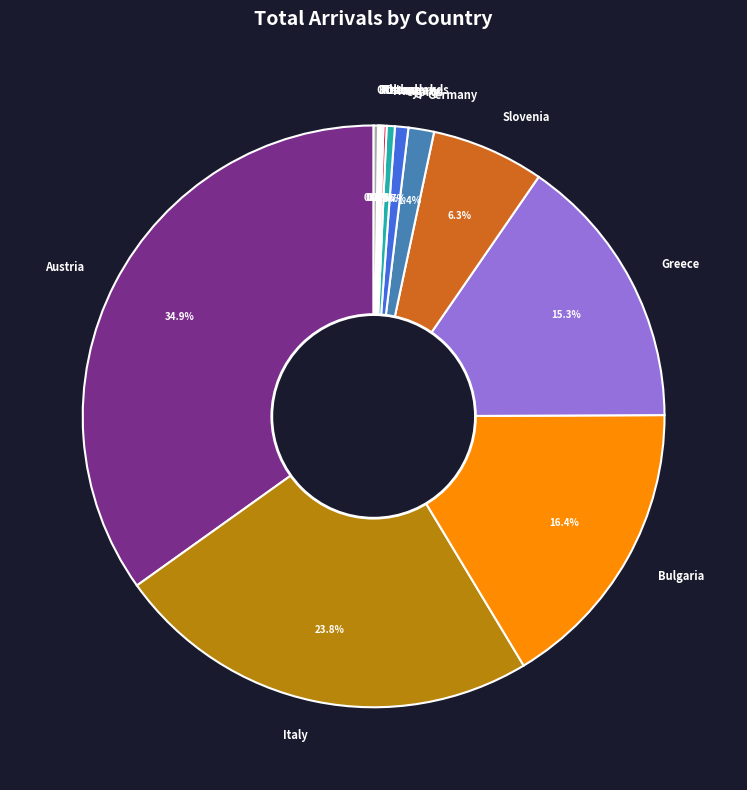

Is there any slice that represents more than half of the pie?

No